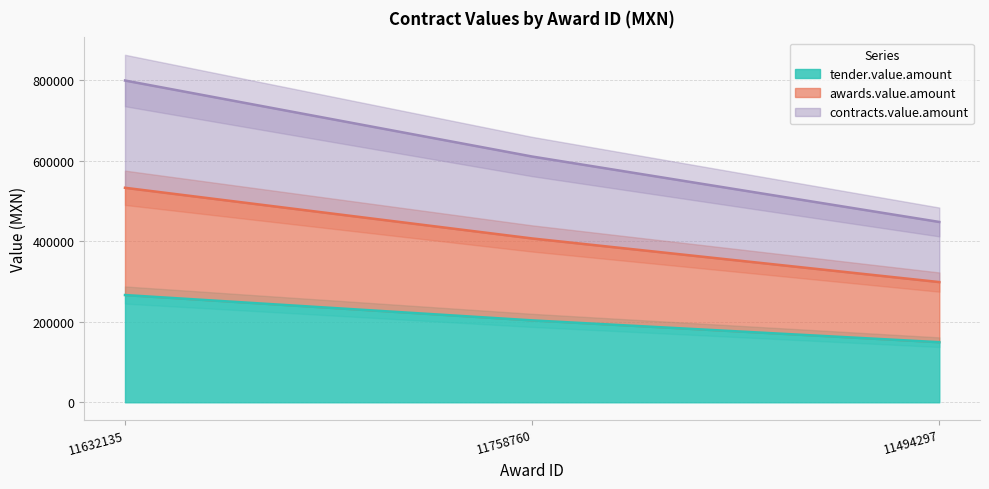

The tender.value.amount series shows 203323.6 at 11758760. True or false?

True